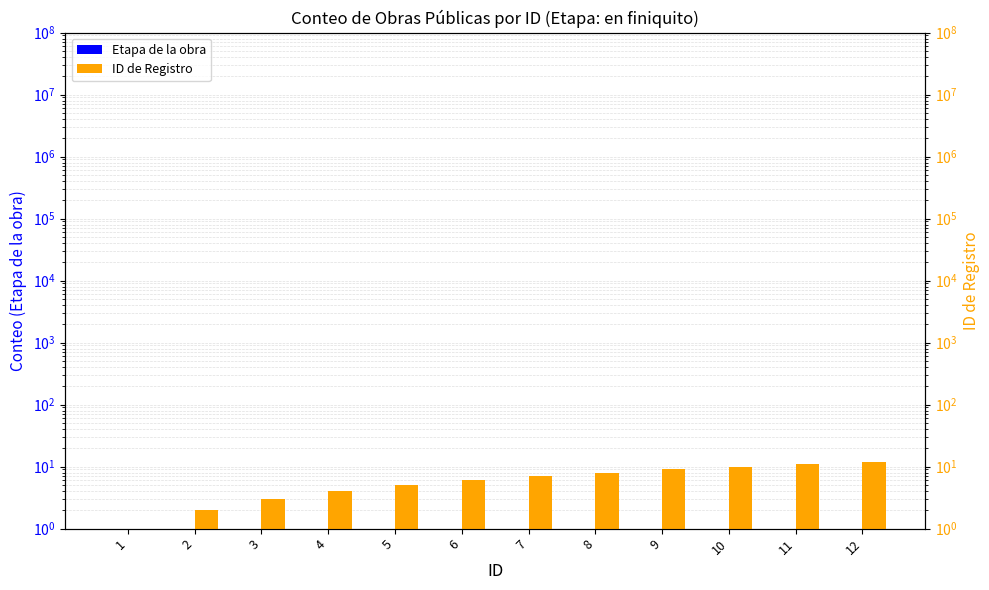

Reading left to right, what are all the values shown in this chart?

Etapa de la obra: 1=1	2=1	3=1	4=1	5=1	6=1	7=1	8=1	9=1	10=1	11=1	12=1
ID de Registro: 1=1	2=2	3=3	4=4	5=5	6=6	7=7	8=8	9=9	10=10	11=11	12=12